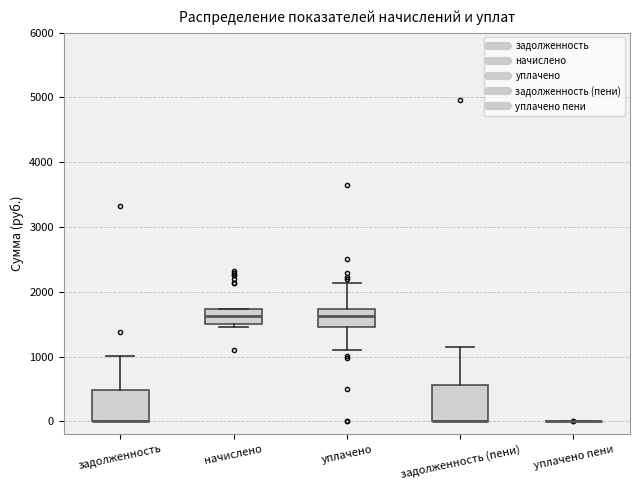

Reading left to right, read every box against the y-axis: the position of its median line, the range the box covers, and the ends of its whiskers. The values are not printed on the chart, so give them approximately, as read against the axis.

задолженность: median 0 (drawn on the box's lower edge), box 0 to 500, whiskers 0 to 1000
начислено: median 1600, box 1500 to 1700, whiskers 1500 (just below the box's lower edge) to 1700
уплачено: median 1600, box 1500 to 1700, whiskers 1100 to 2100
задолженность (пени): median 0 (drawn on the box's lower edge), box 0 to 600, whiskers 0 to 1200
уплачено пени: box collapsed to a line at 0, whiskers 0 to 0